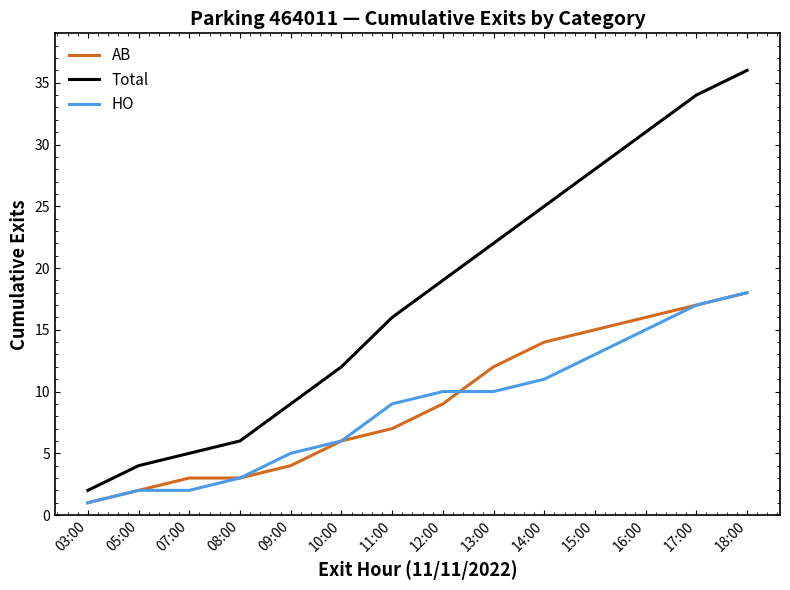

True or false: Total and AB cross at least once.

False